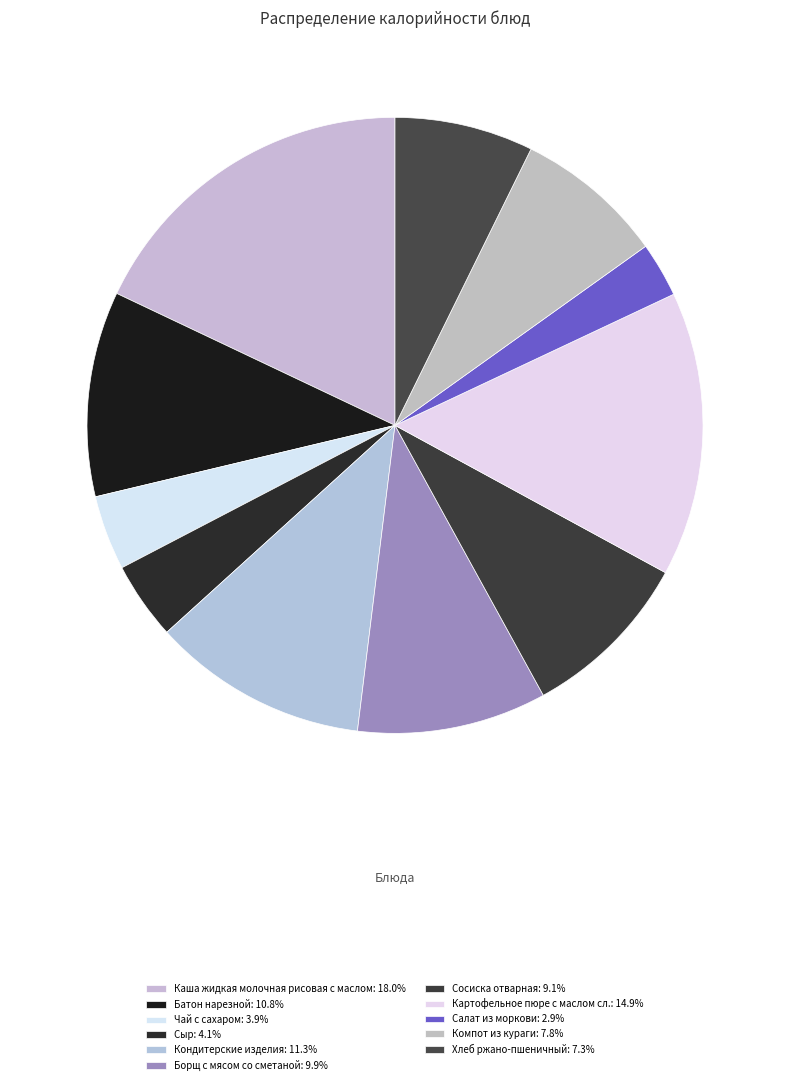

Which category has the biggest portion of the pie?

Каша жидкая молочная рисовая с маслом